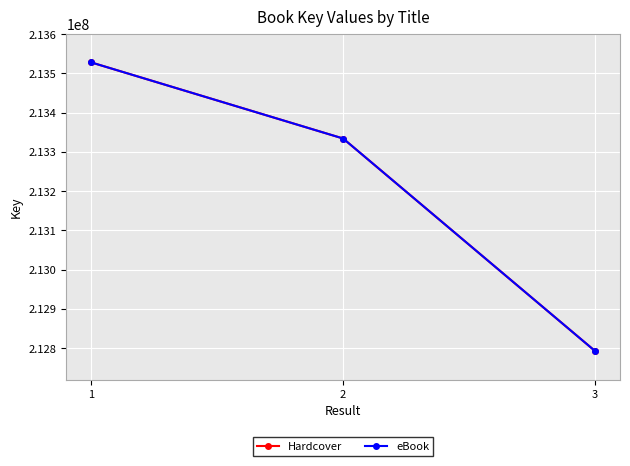

What is the approximate value of Hardcover at 2?

213334197